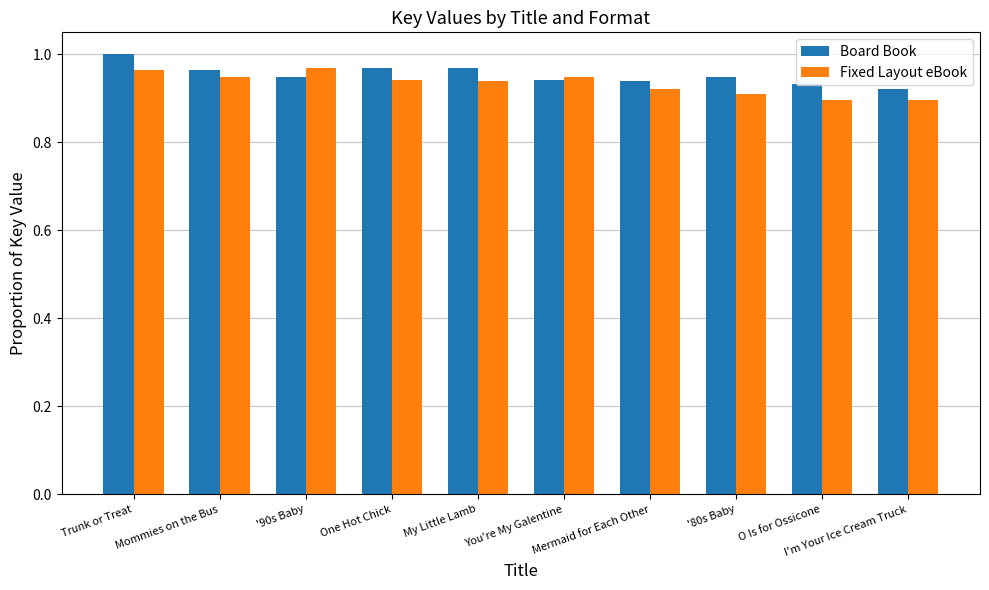

At how many categories does at least one series exceed 0?

10